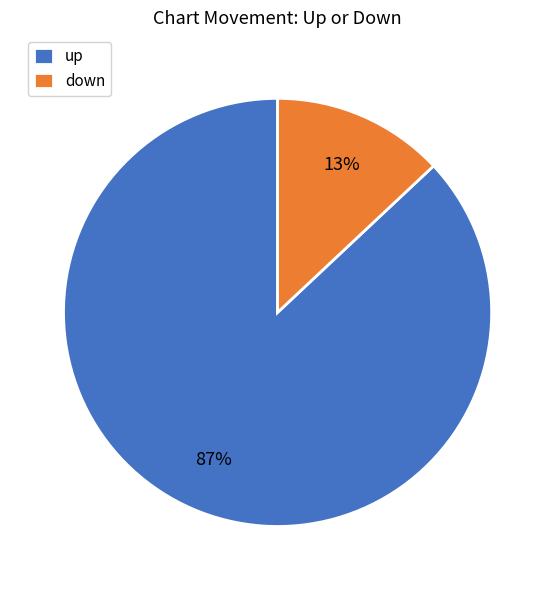

Rank the categories by value from lowest to highest.

down, up